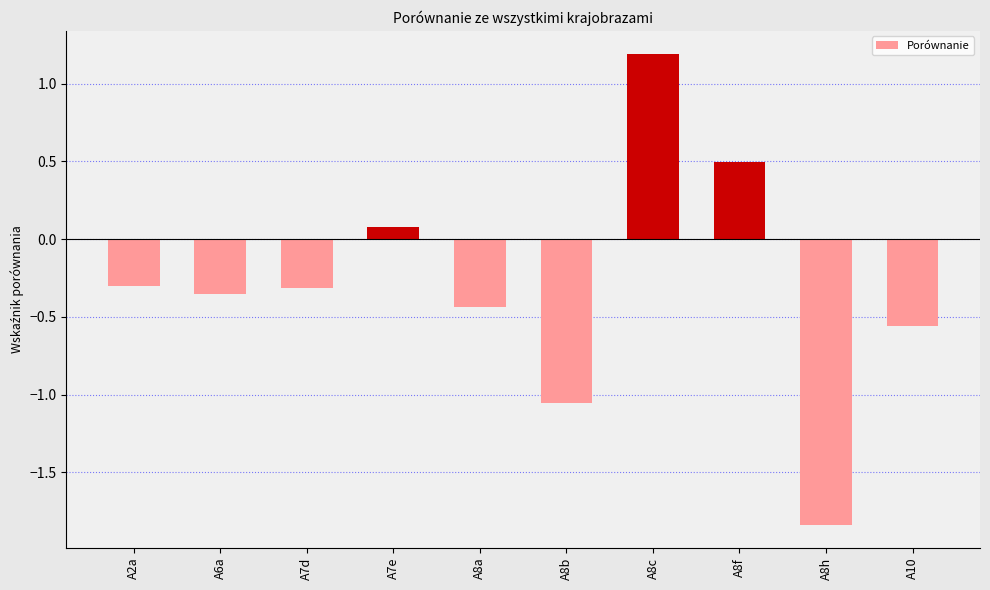

What is the greatest value displayed?

1.2